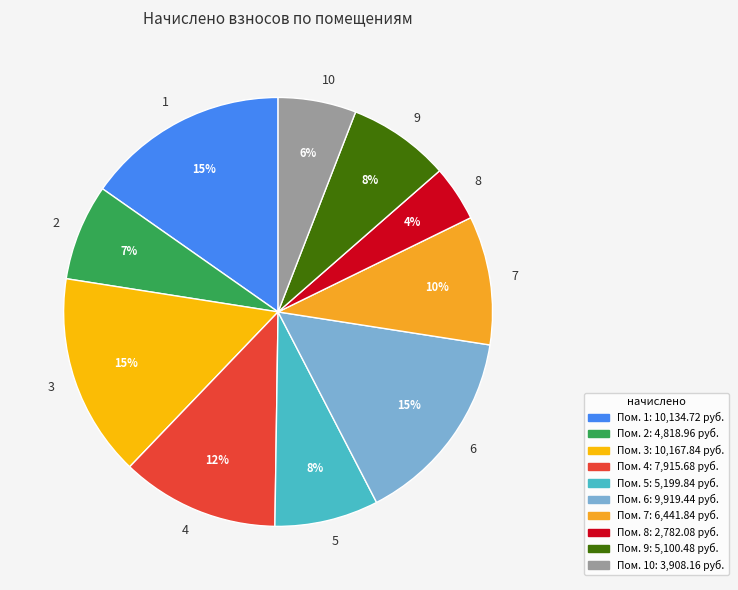

Is there a majority slice in this chart?

No